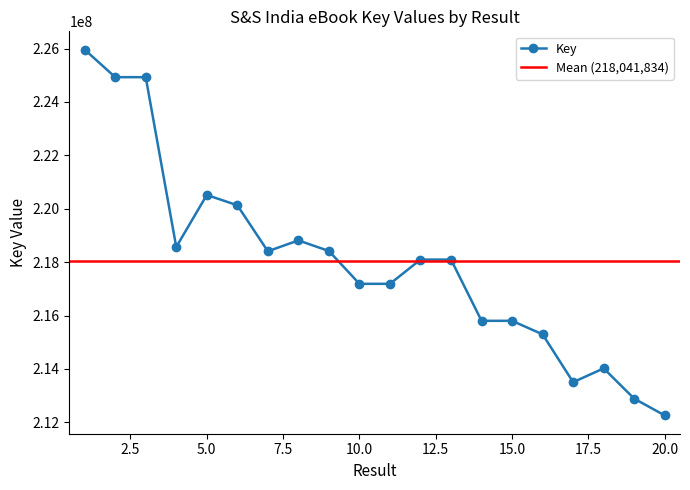

How many values are below 218097416?

10